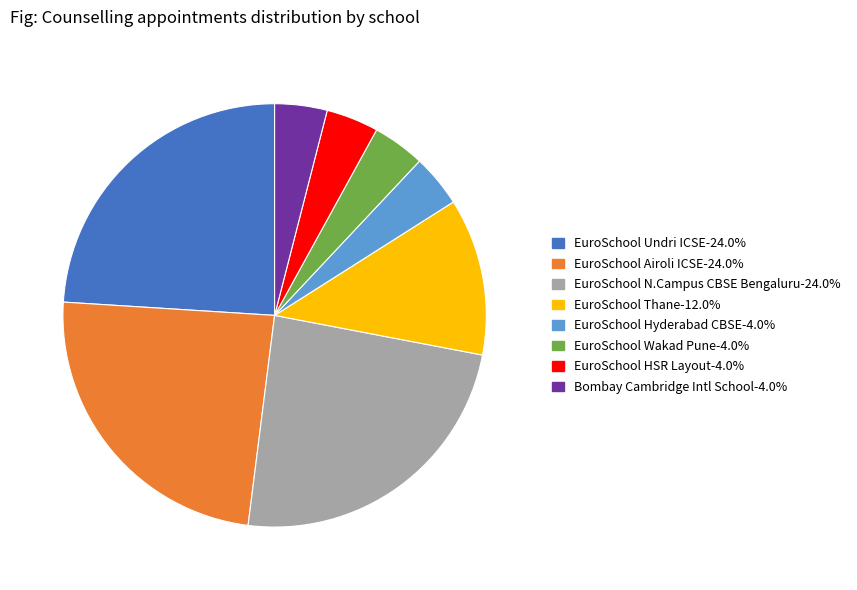

Is there a majority slice in this chart?

No